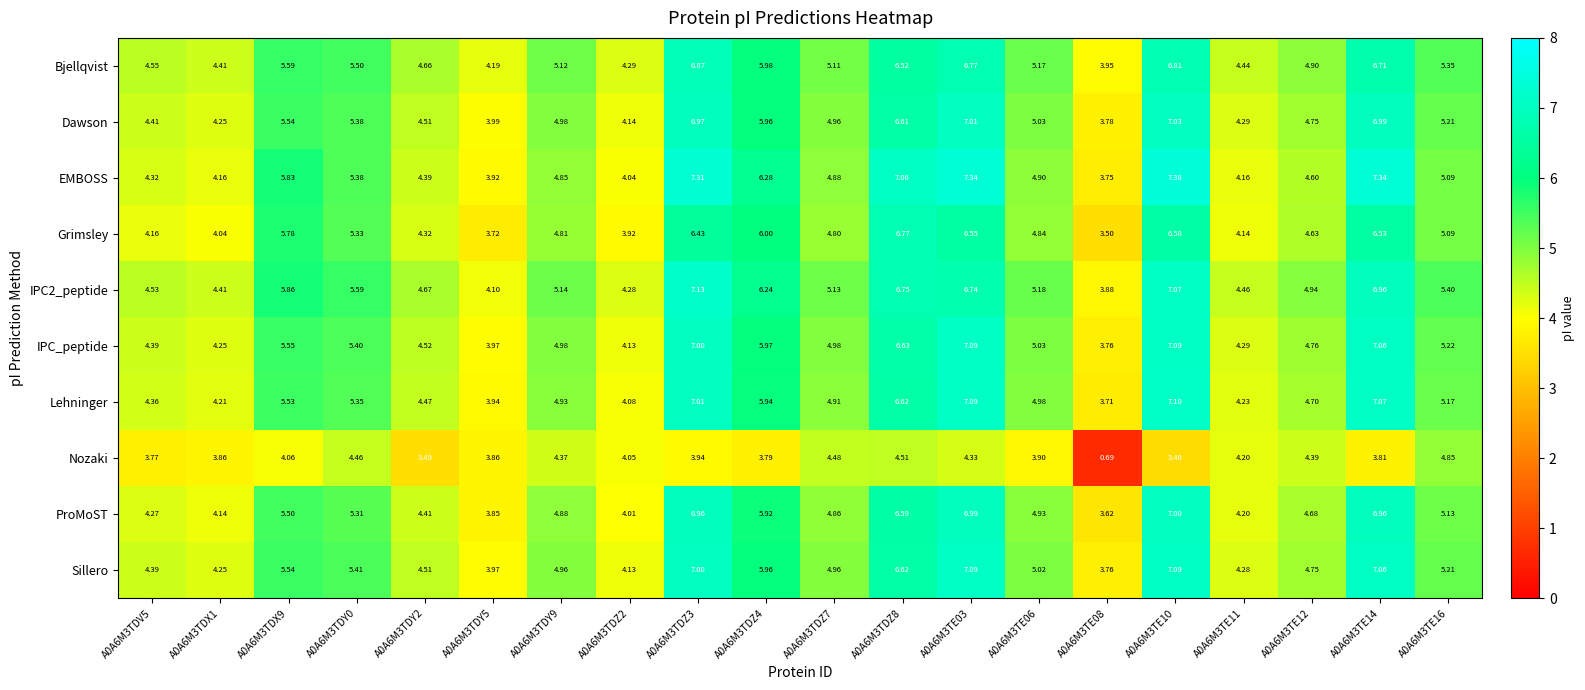

Which series has the largest range (max minus min)?

Nozaki